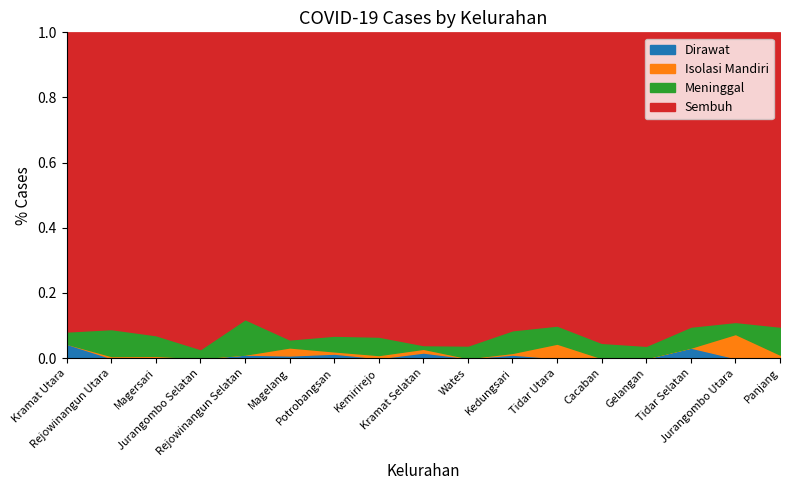

Where is Sembuh nearest to the value 123?

Cacaban